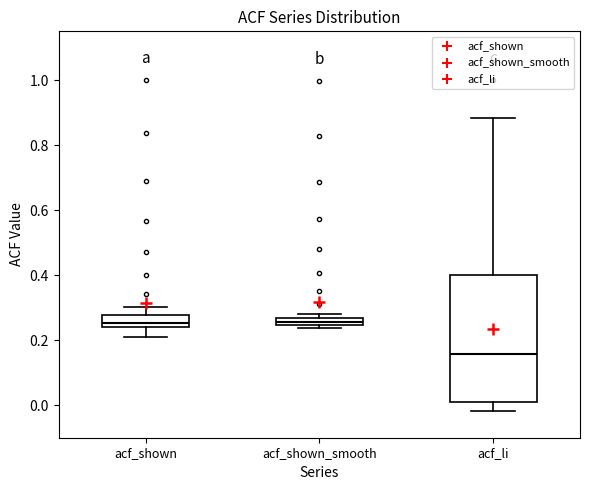

Which box is the tallest, from its lower edge to its upper edge?

acf_li